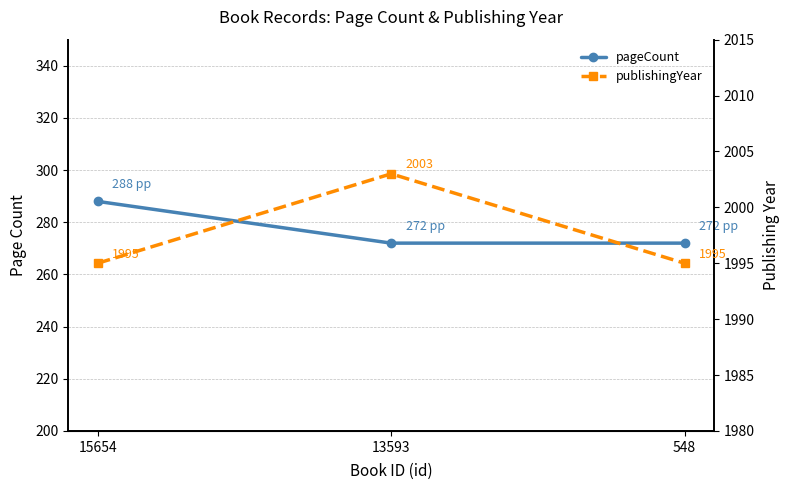

Reading left to right, transcribe all the data shown in this chart.

pageCount: 15654=288	13593=272	548=272
publishingYear: 15654=1995	13593=2003	548=1995